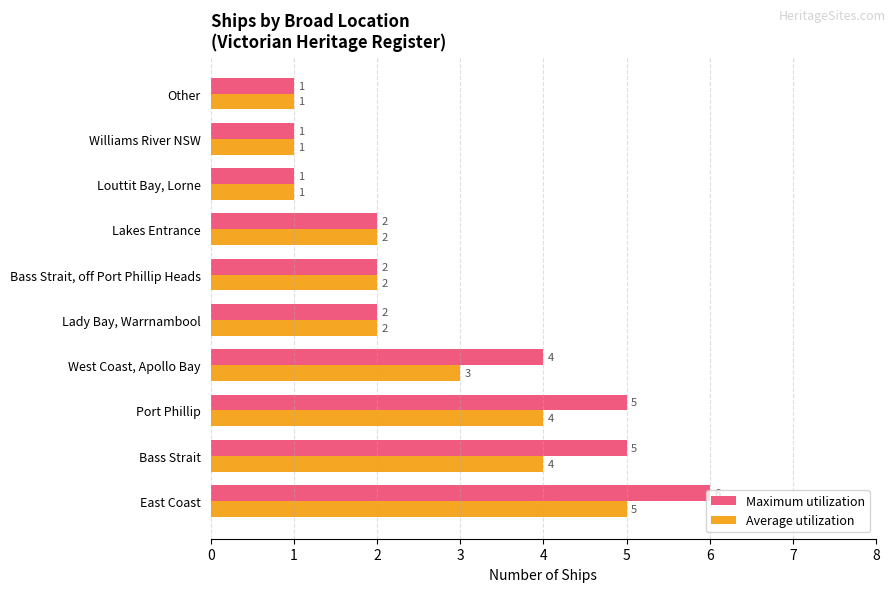

How many categories are shown in the chart?

10